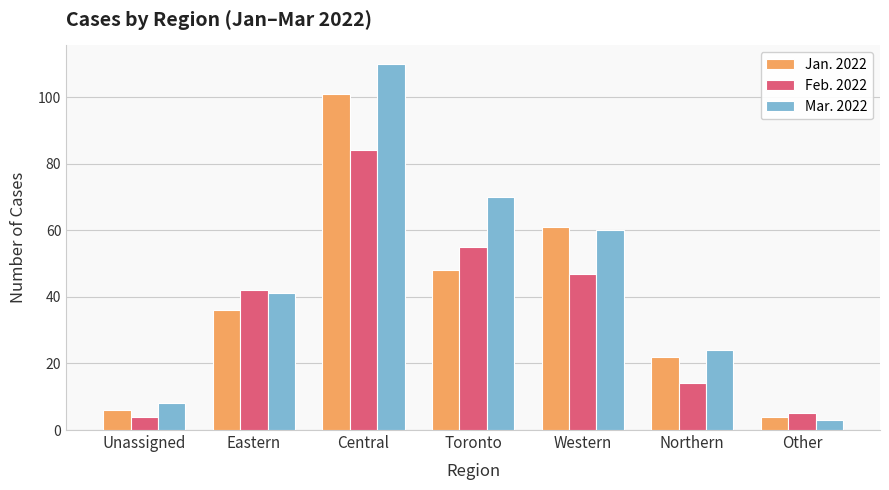

Which series has the widest spread of values?

Mar. 2022